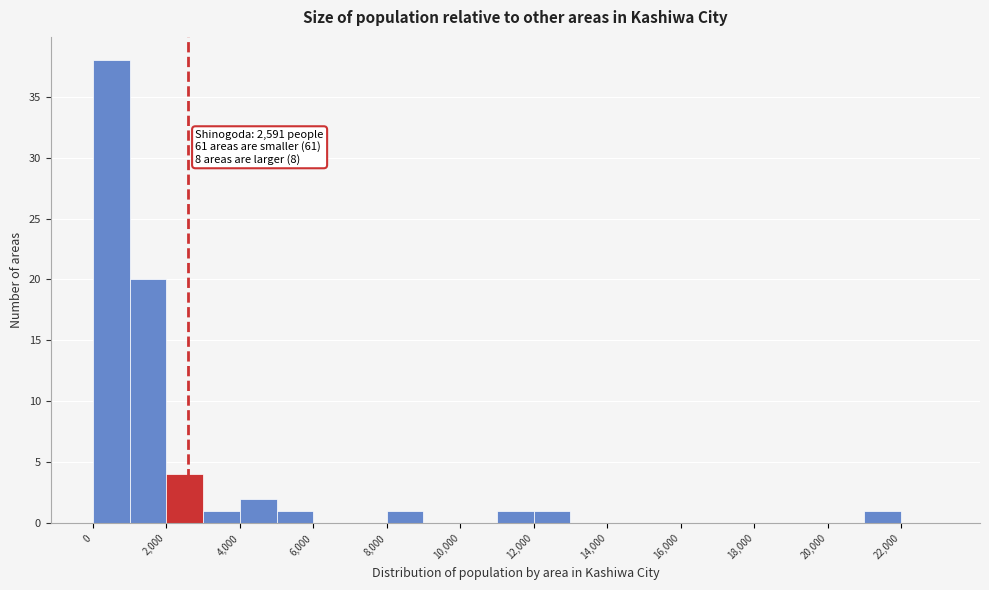

Which range on the x-axis has the tallest bar?

0 to 1000